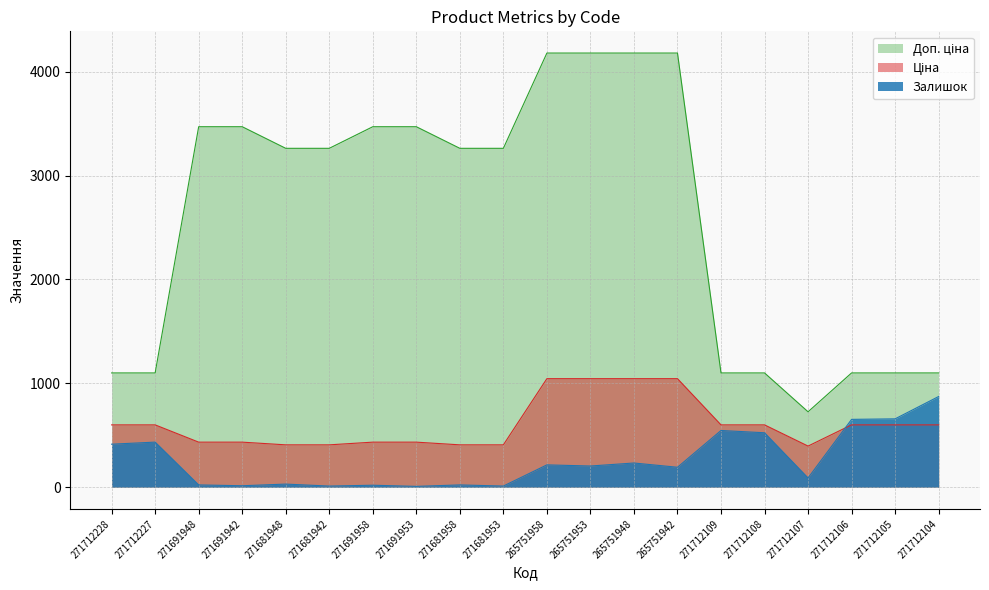

What is the difference between the second highest and minimum values in the Доп. ціна series?

3453.3